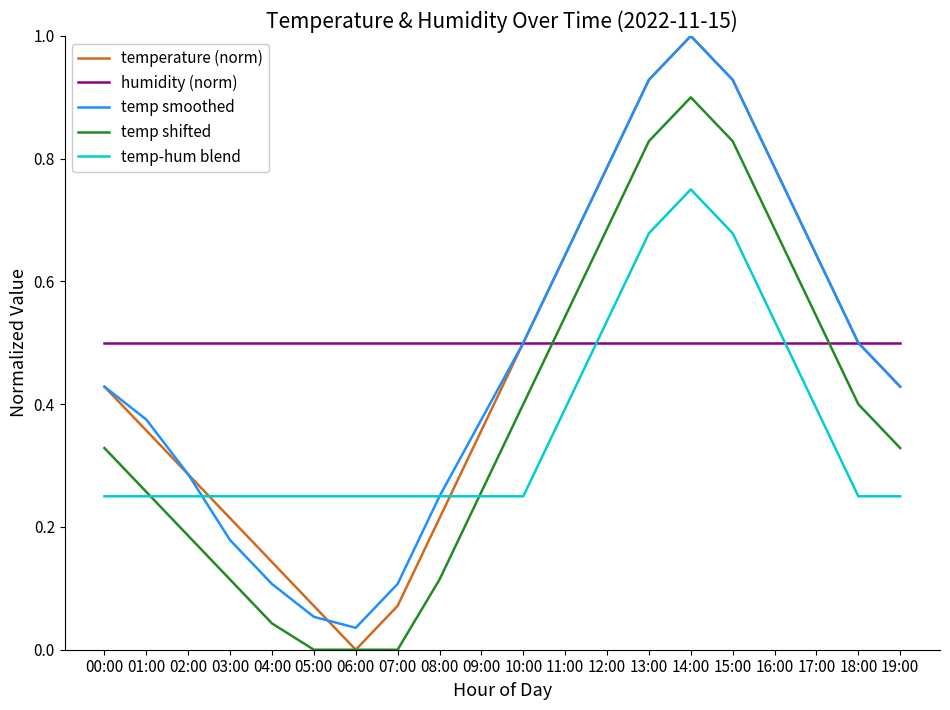

Which series has the largest range (max minus min)?

temperature (norm)